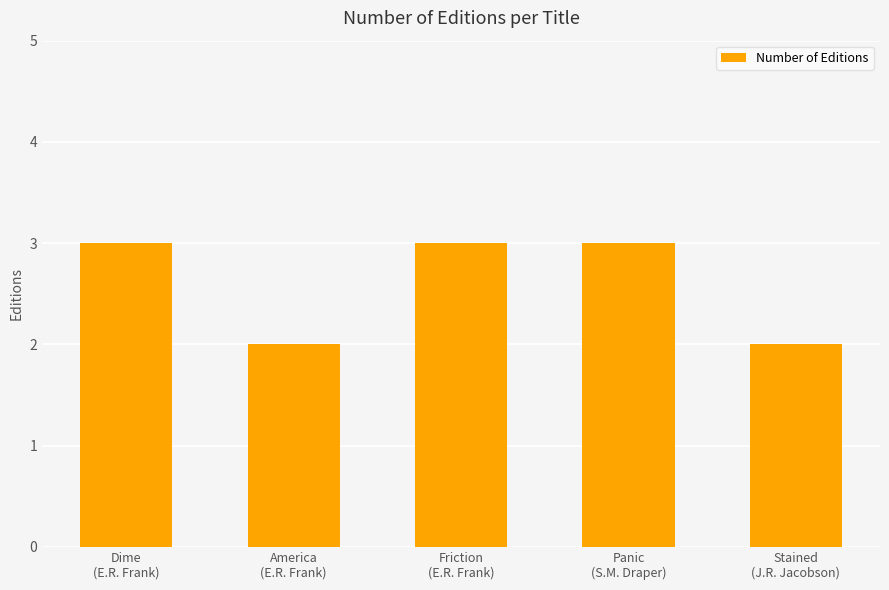

What is the label of the 5th bar from the left?

Stained
(J.R. Jacobson)